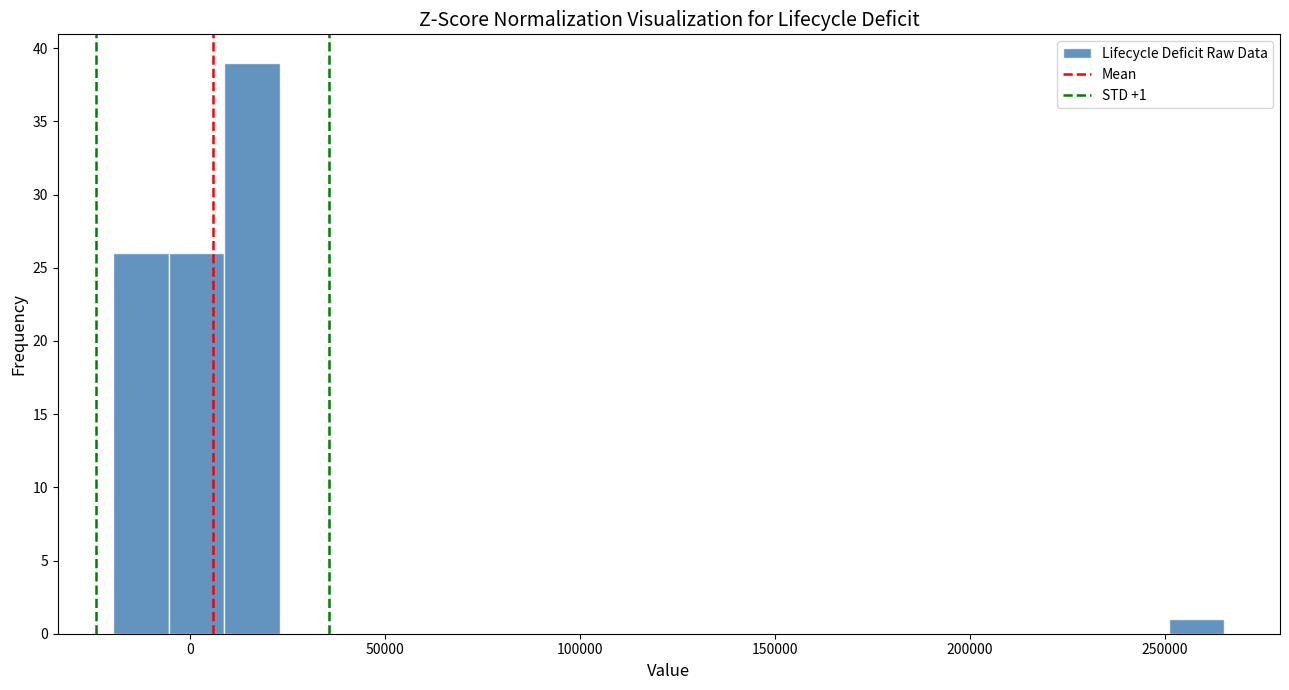

Around what value on the x-axis is the tallest bar? Give the approximate position of its centre, as read against the axis.

15000